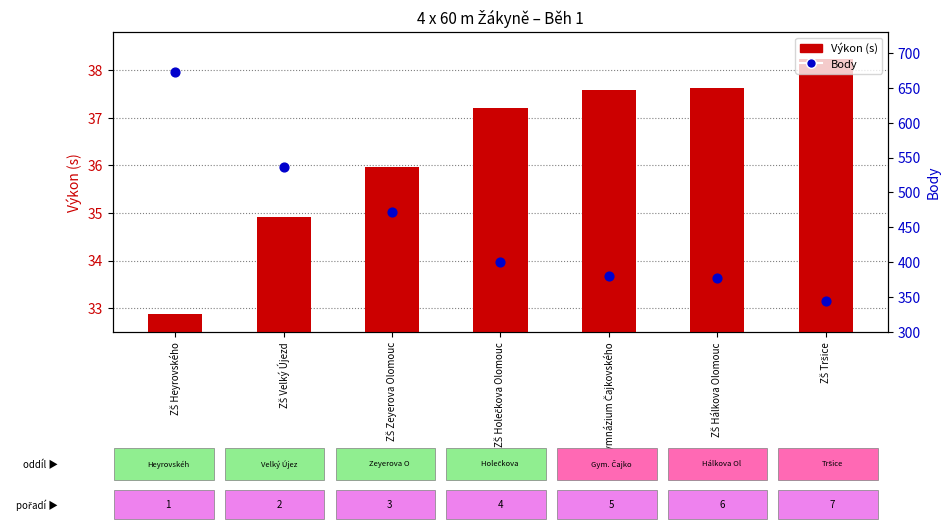

Which series has the largest total across all categories?

Body